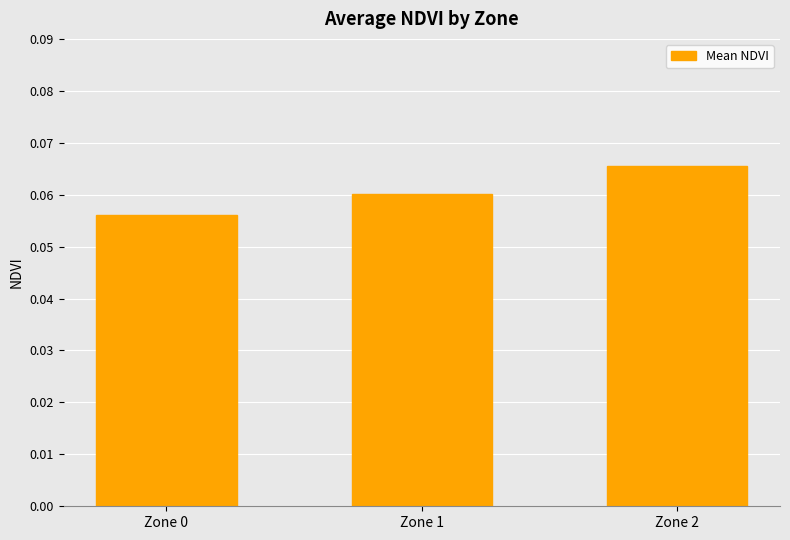

Which category has the lowest value across all series?

Zone 0